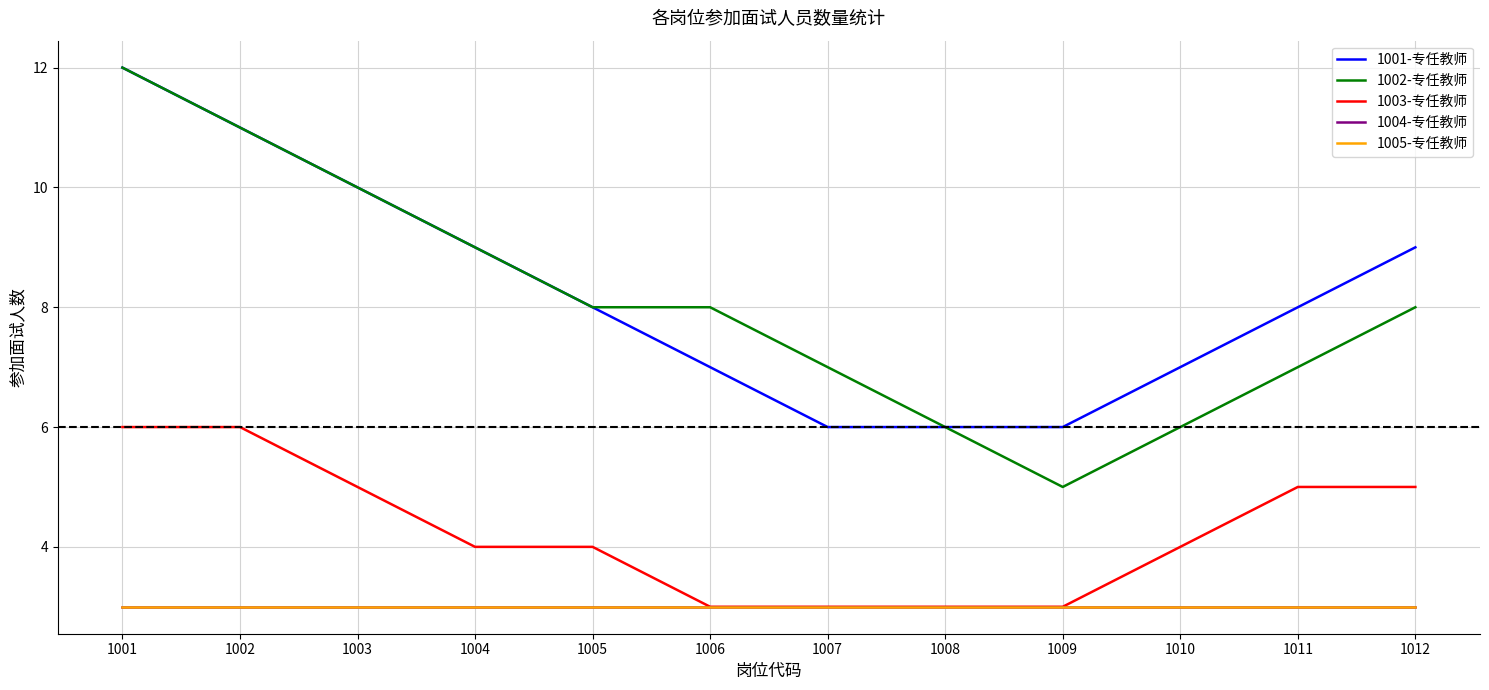

True or false: 1003-专任教师 has more than 1 interior local peaks.

False